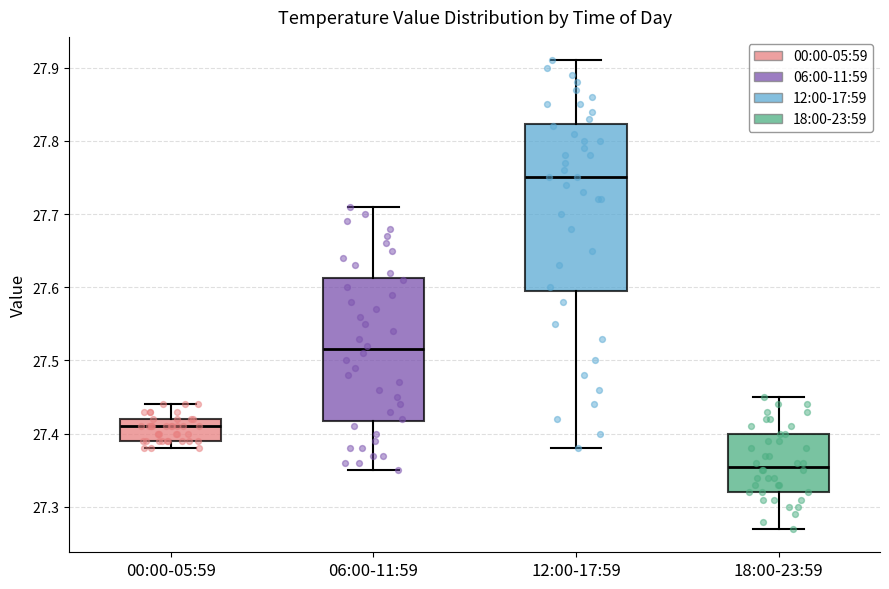

Which box is the tallest, from its lower edge to its upper edge?

12:00-17:59